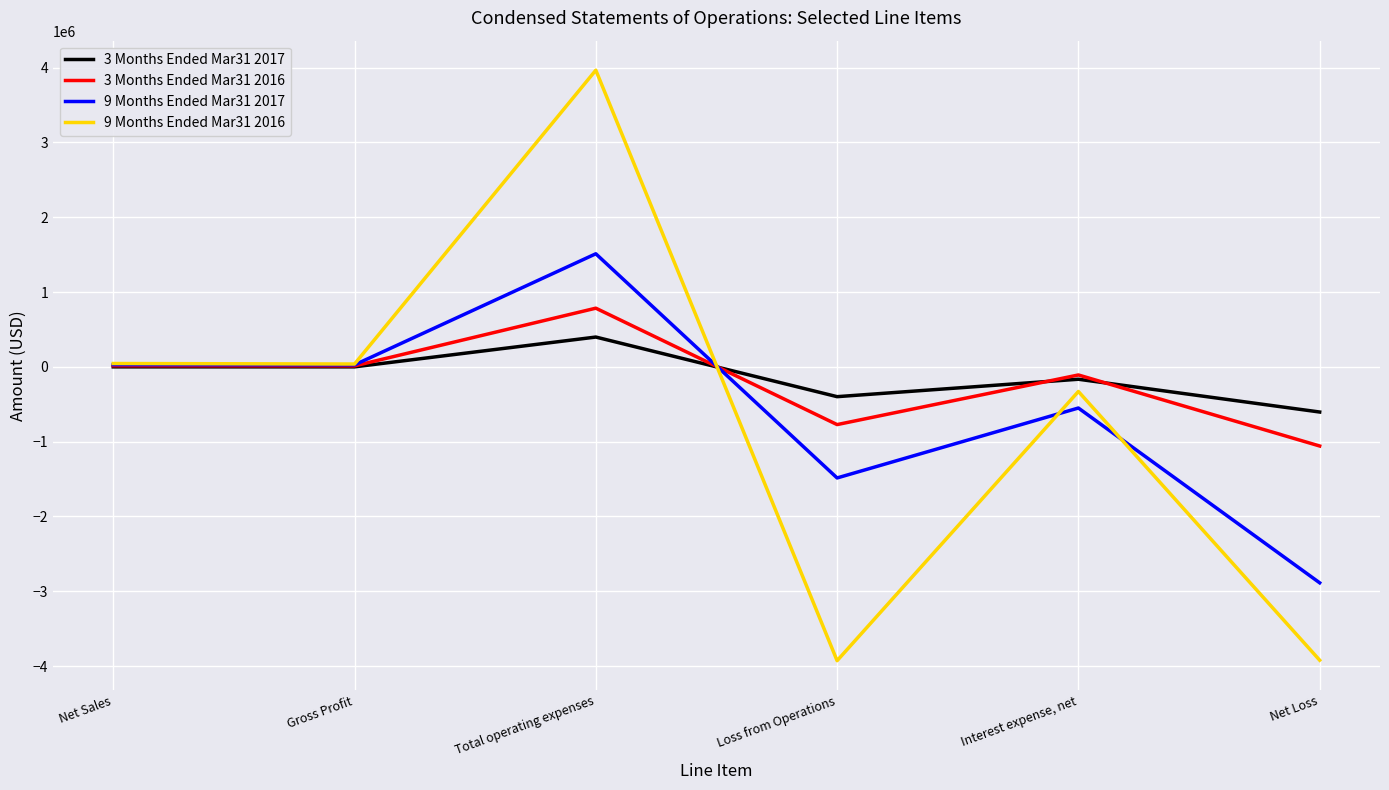

What is the difference between the highest and lowest values at Net Loss?

3317082